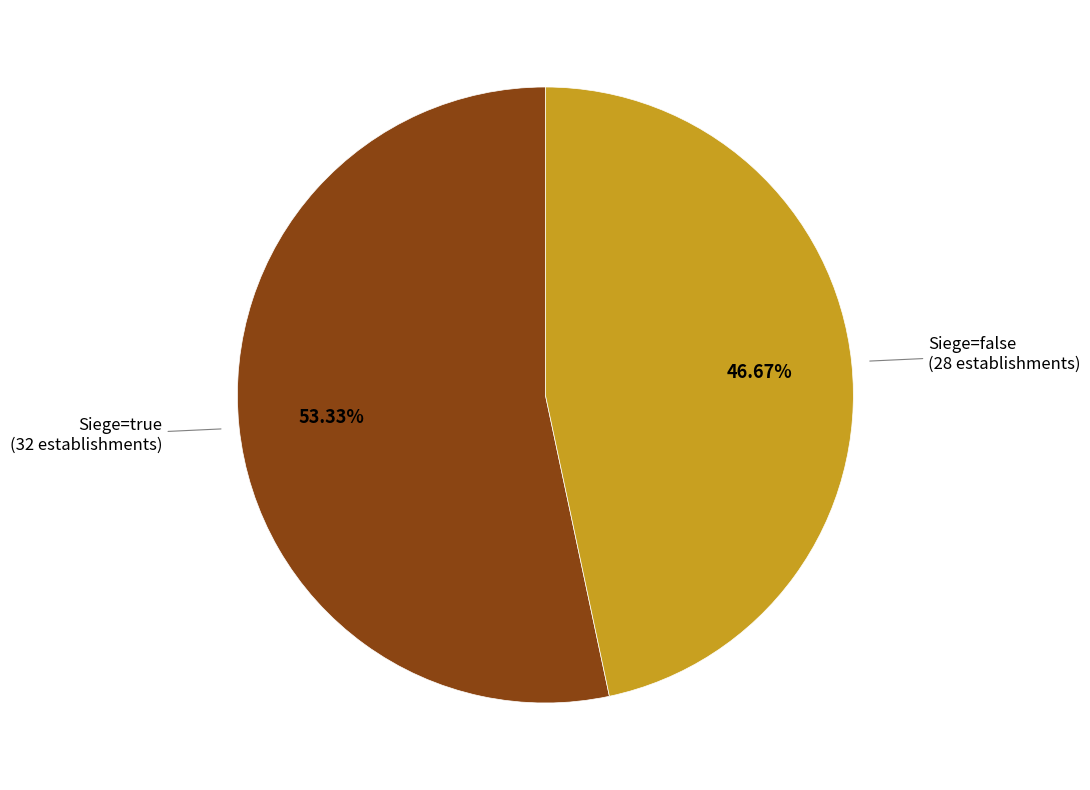

Which category accounts for the majority?

Siege=true